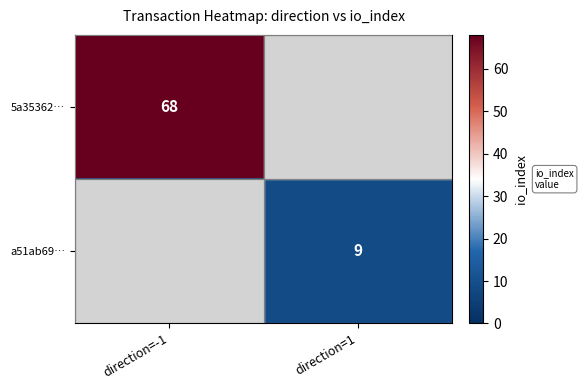

Is it true that a51ab69… equals 3 at direction=1?

False